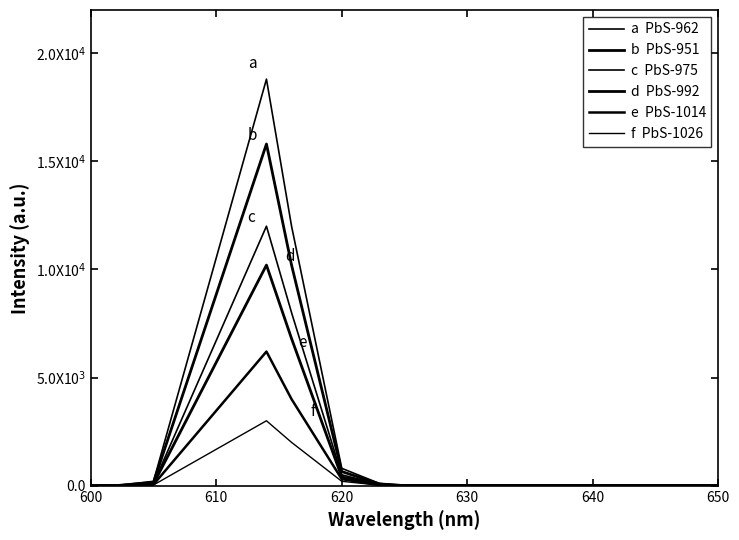

Is this an area chart (filled region under the line)?

No